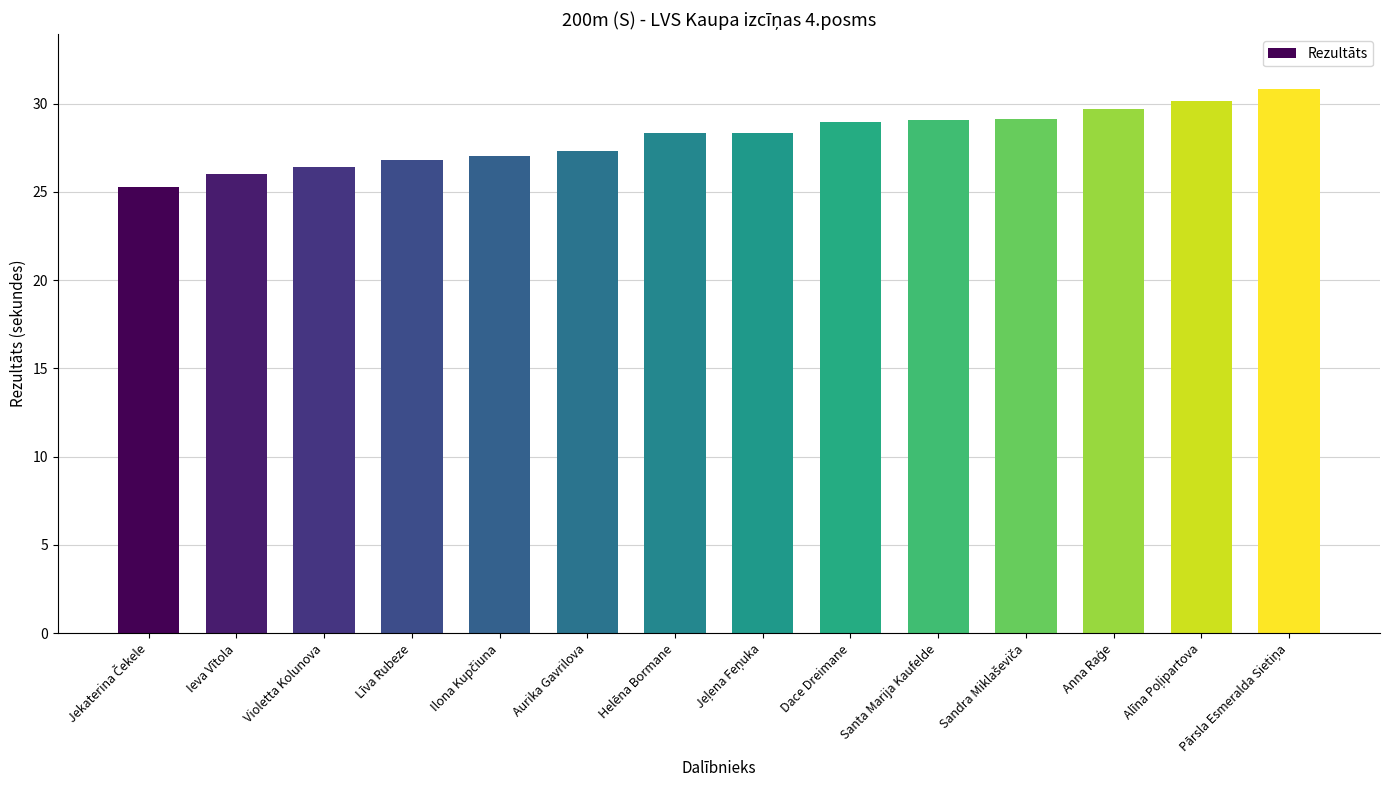

What is the approximate value at Ieva Vītola?

26.0